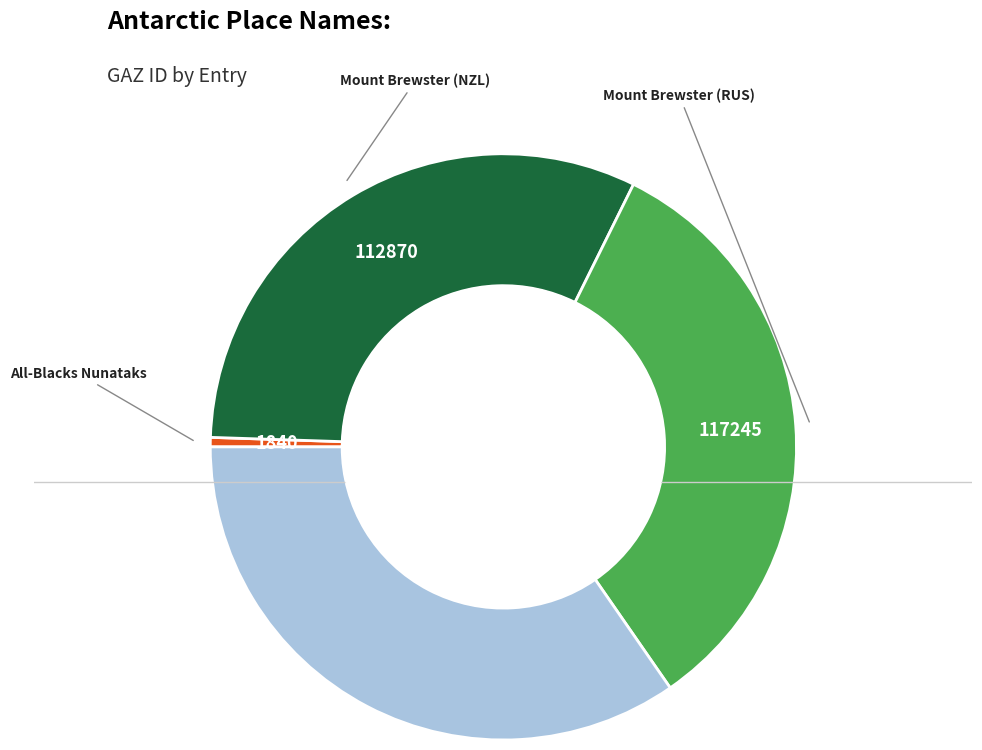

Count the number of slices in the pie.

4